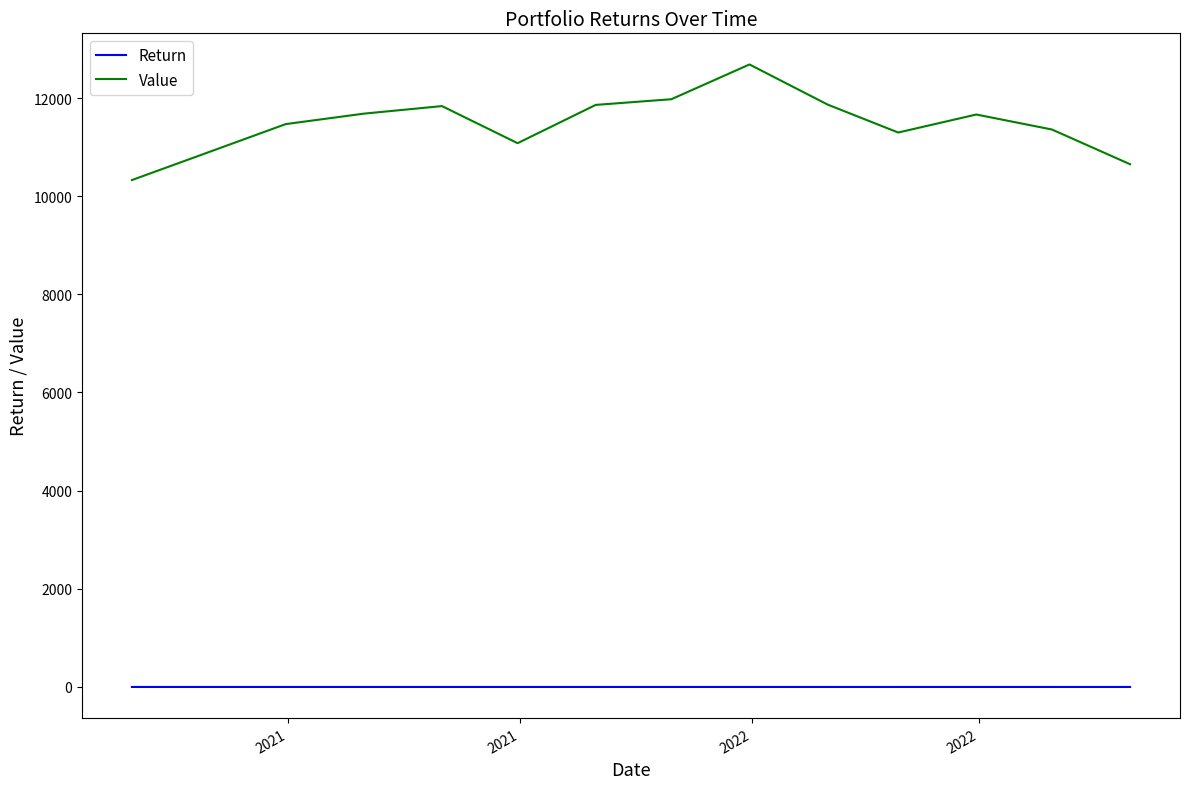

Which series has the largest range (max minus min)?

Value